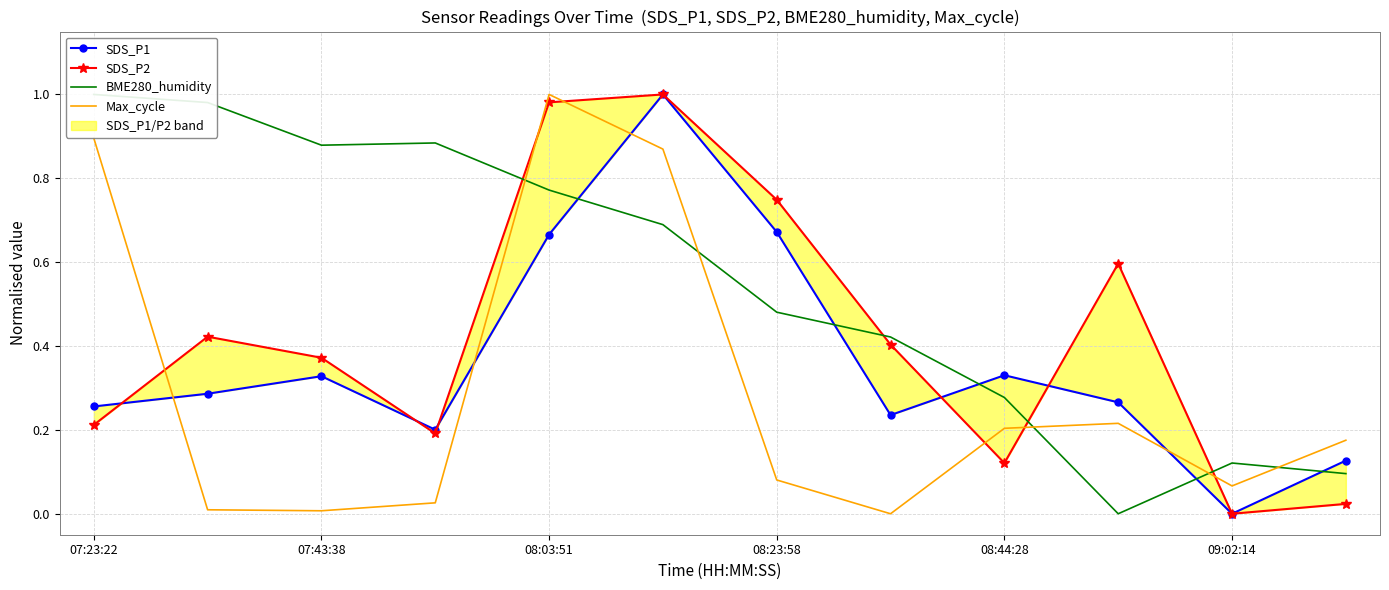

What is the value of the SDS_P1 point at the 6th from the left?

1.0